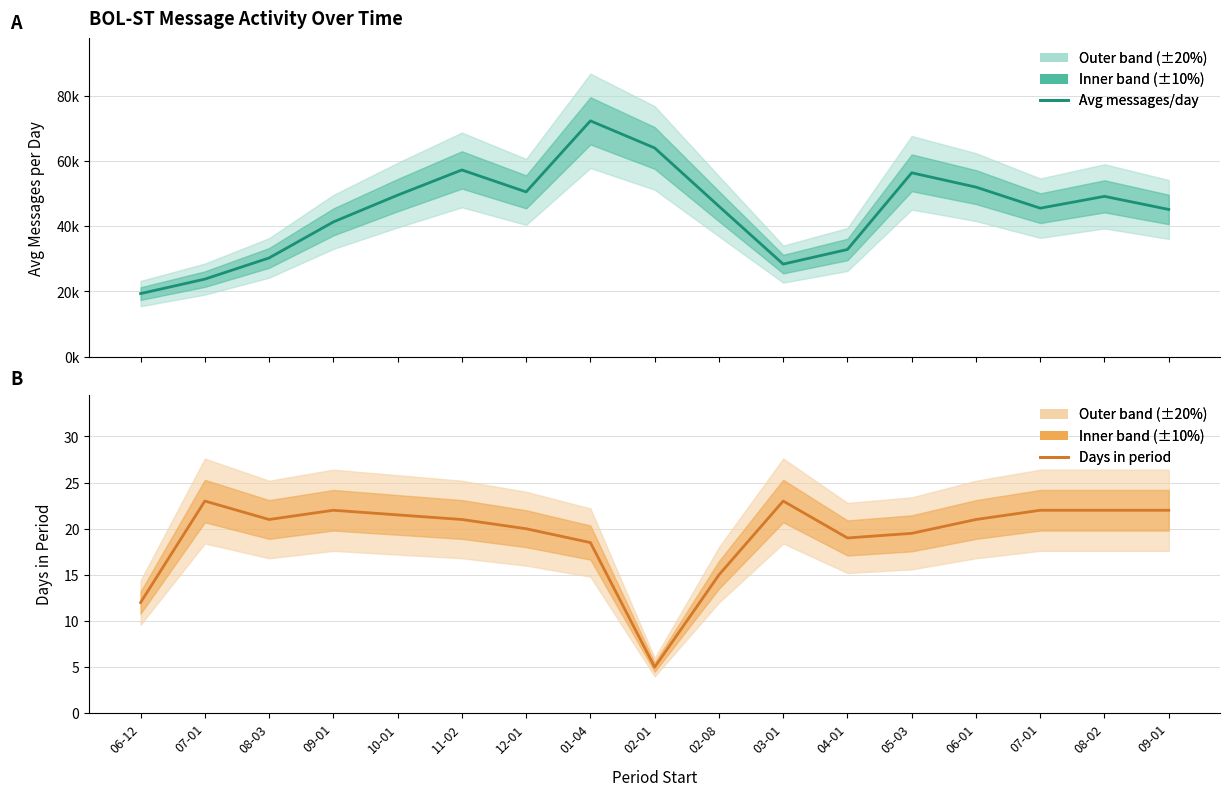

Where is the first local minimum?

08-03